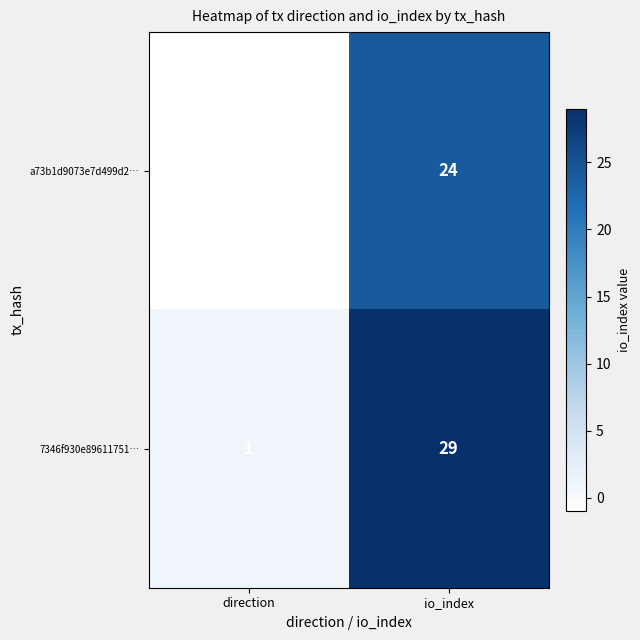

List the labels in order of 7346f930e89611751… value, smallest first.

direction, io_index